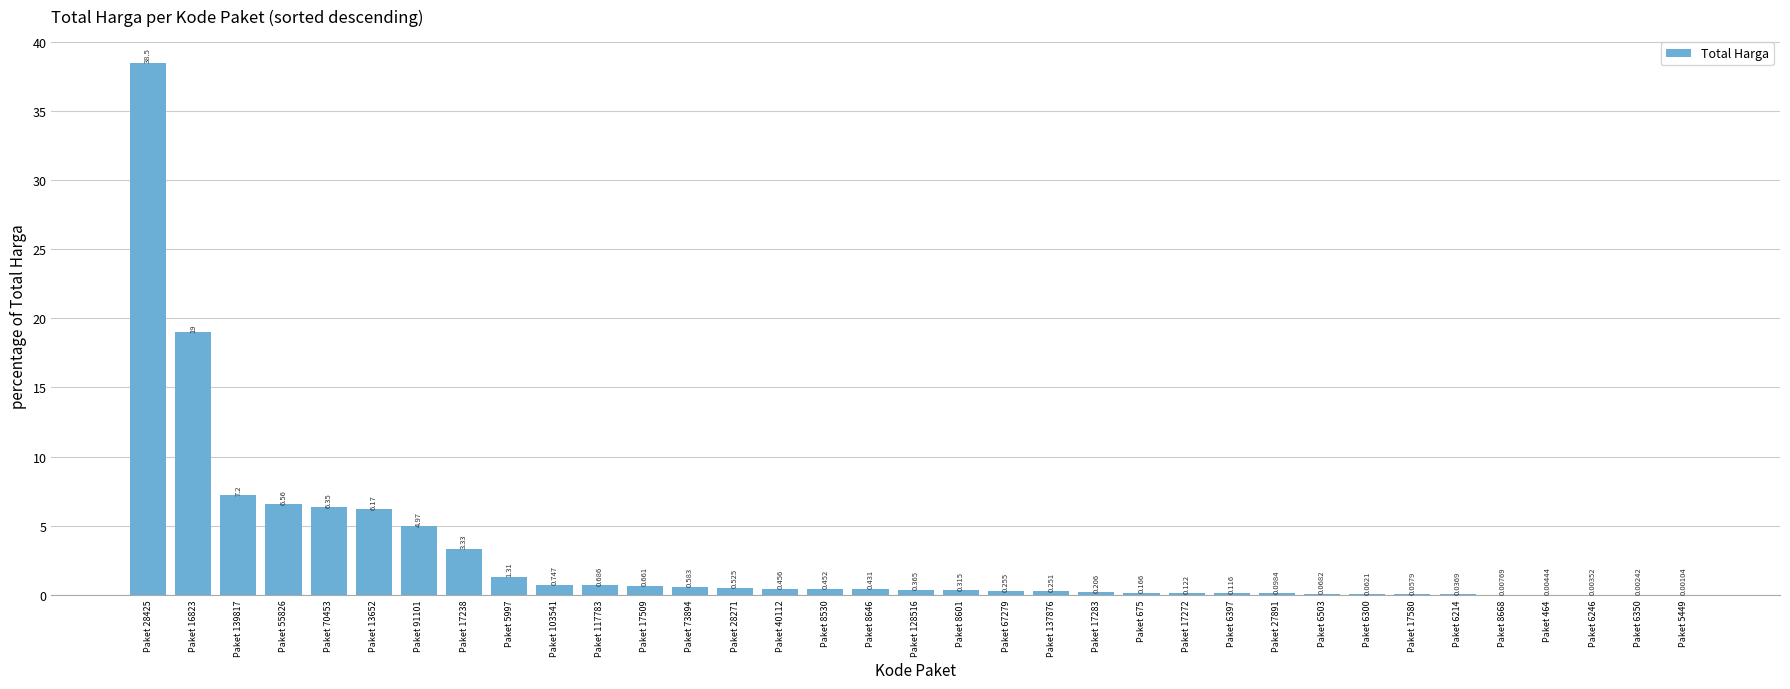

Which category has the highest value across all series?

Paket 28425